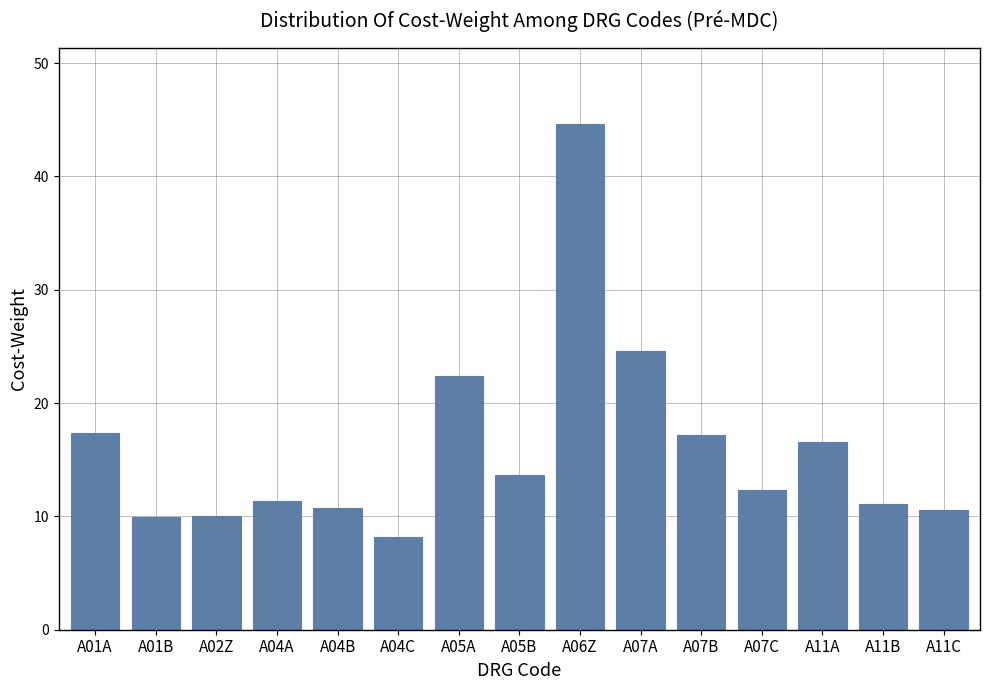

Does the chart contain stacked bars?

No